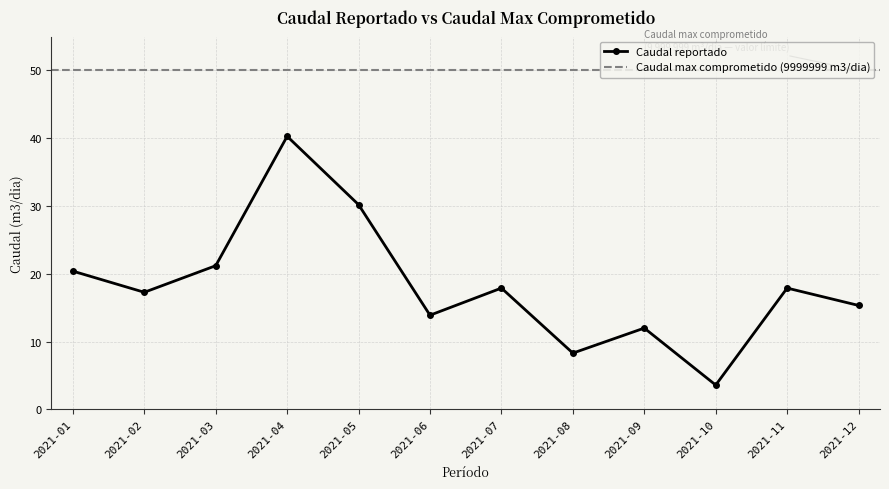

Count the number of values greater than 17.

7